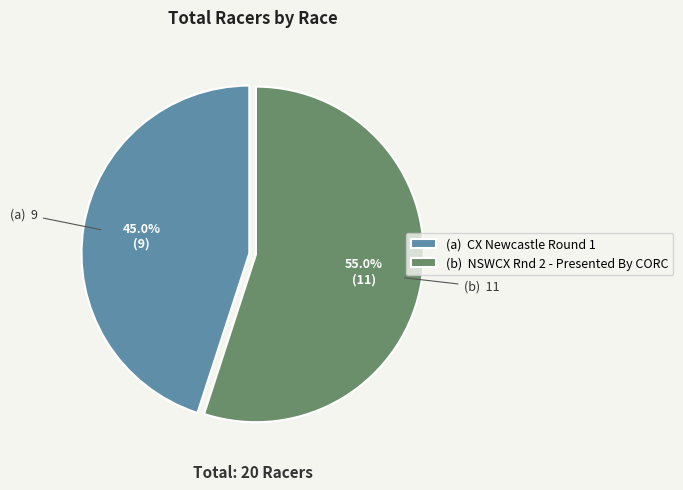

To the nearest percent, what is the difference between the largest and smallest slice percentages?

10%